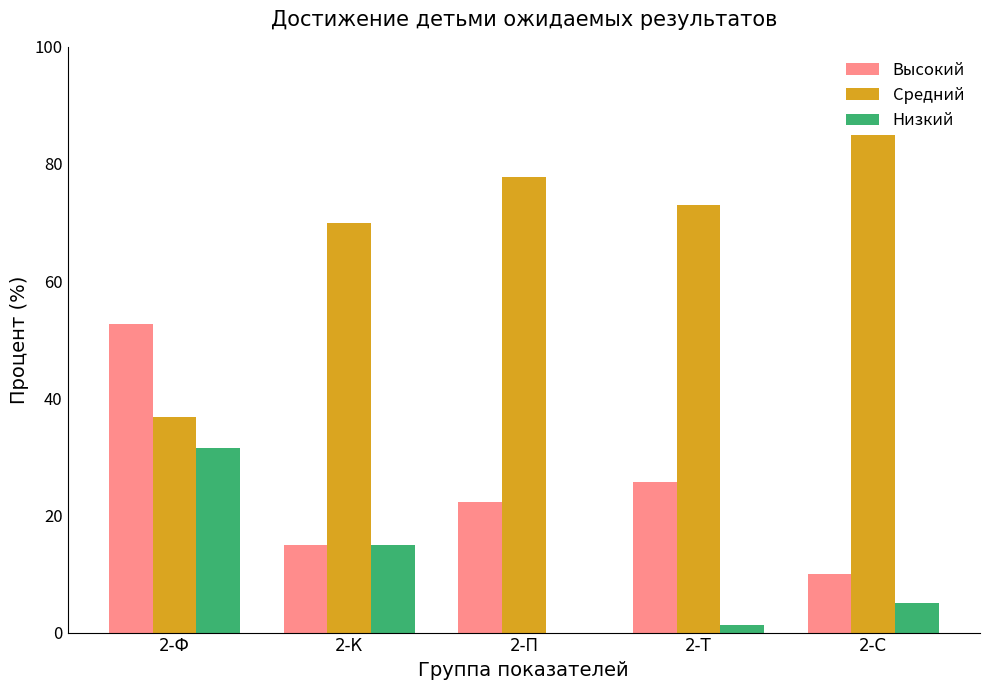

Which series has the largest total across all categories?

Средний